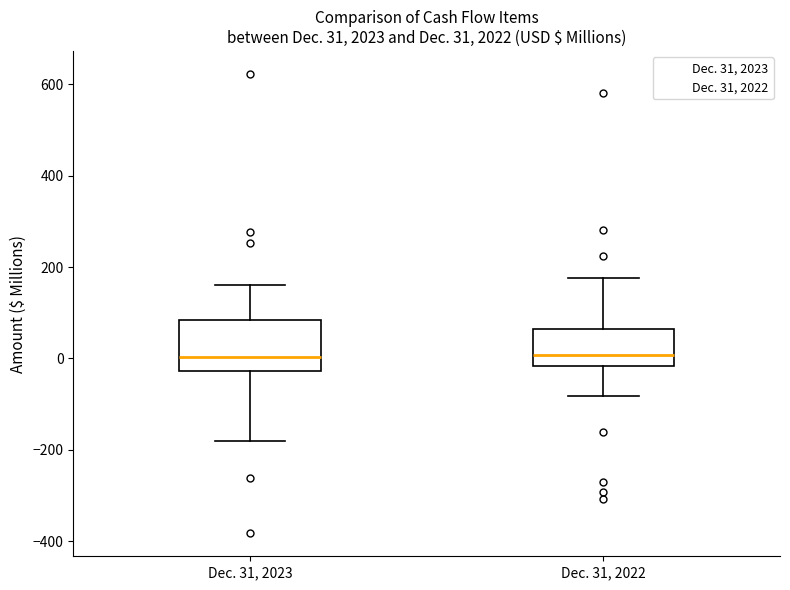

Which box is the tallest, from its lower edge to its upper edge?

Dec. 31, 2023